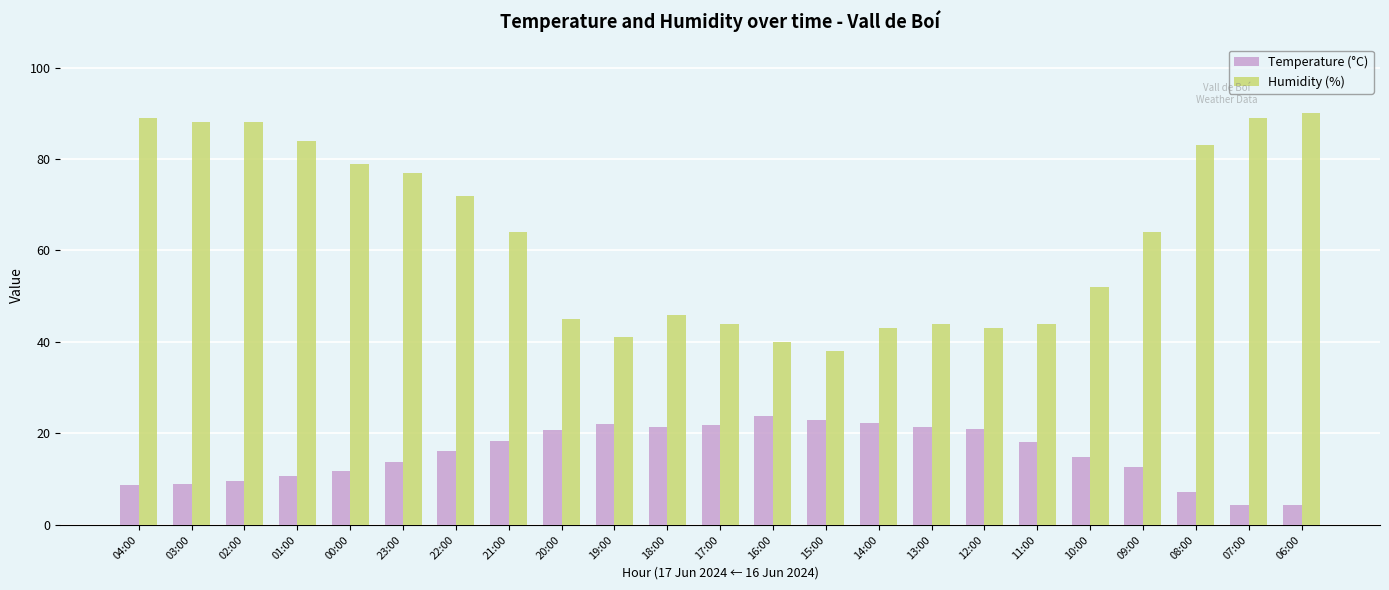

Count the number of data series in this chart.

2